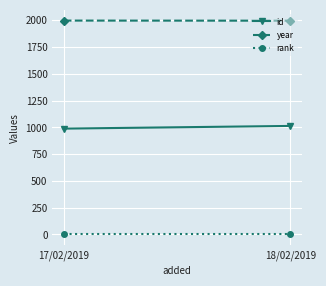

What is the average value of the id series?

1002